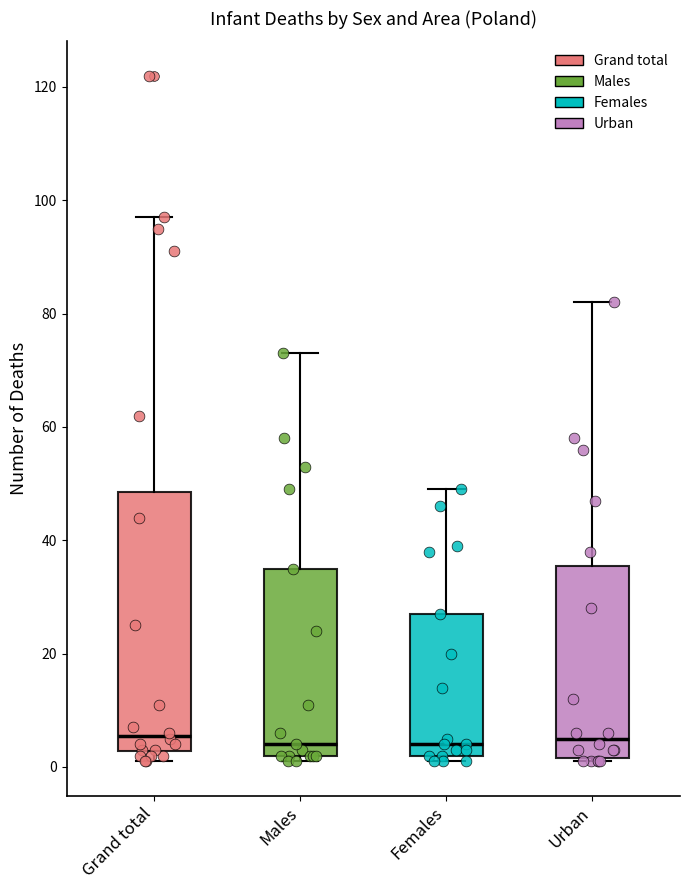

Reading left to right, read every box against the y-axis: the position of its median line, the range the box covers, and the ends of its whiskers. The values are not printed on the chart, so give them approximately, as read against the axis.

Grand total: median 6, box 2 to 48, whiskers 2 (just below the box's lower edge) to 98
Males: median 4, box 2 to 36, whiskers 2 (just below the box's lower edge) to 74
Females: median 4, box 2 to 28, whiskers 2 (just below the box's lower edge) to 50
Urban: median 6, box 2 to 36, whiskers 2 to 82